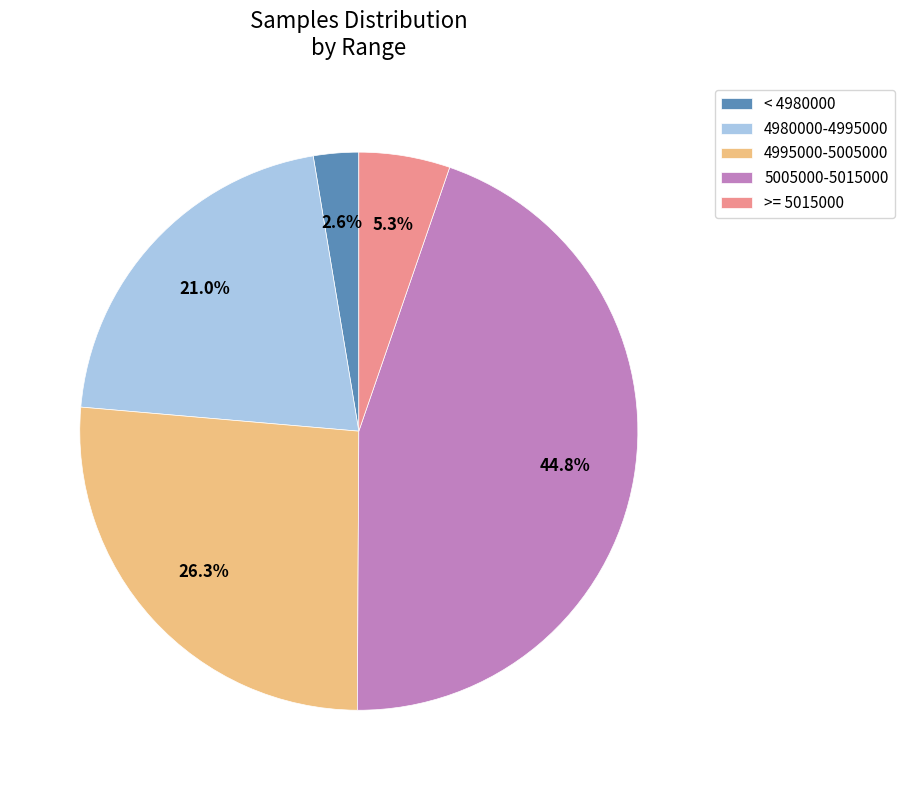

Between < 4980000 and 4980000-4995000, which is larger?

4980000-4995000